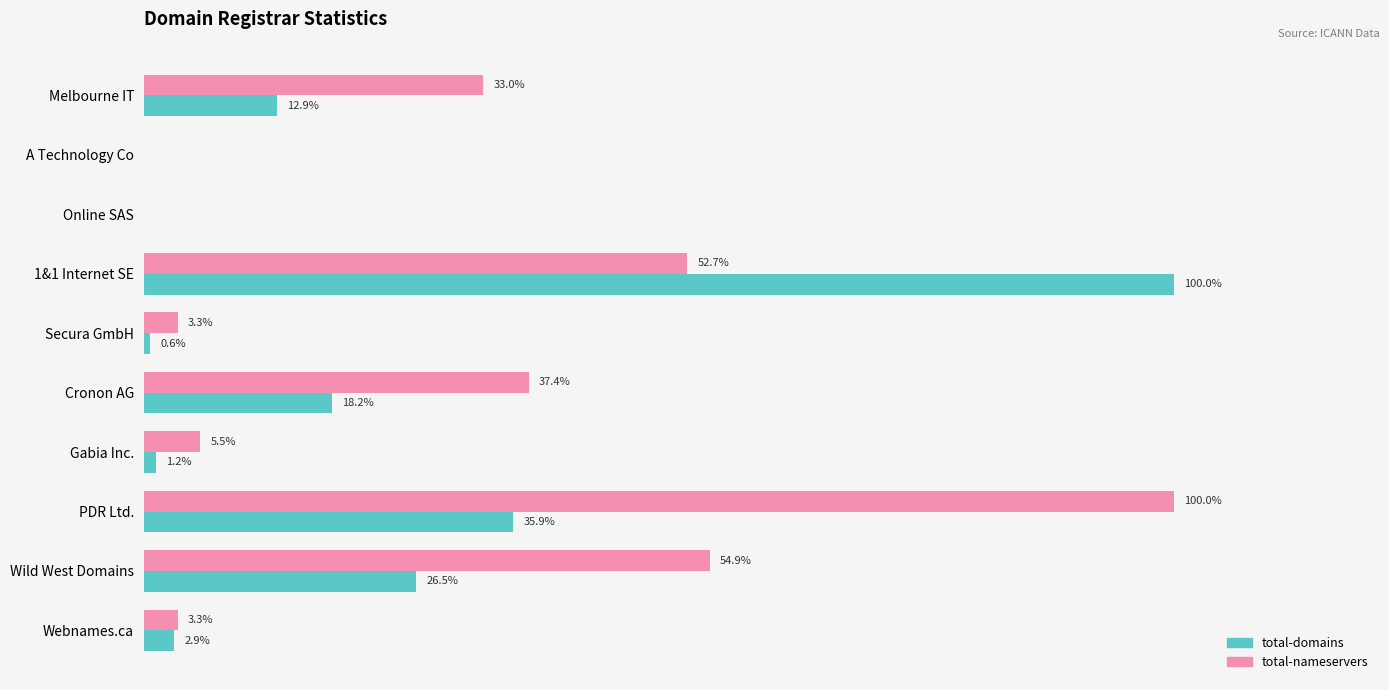

At which label is total-nameservers closest to 50?

1&1 Internet SE